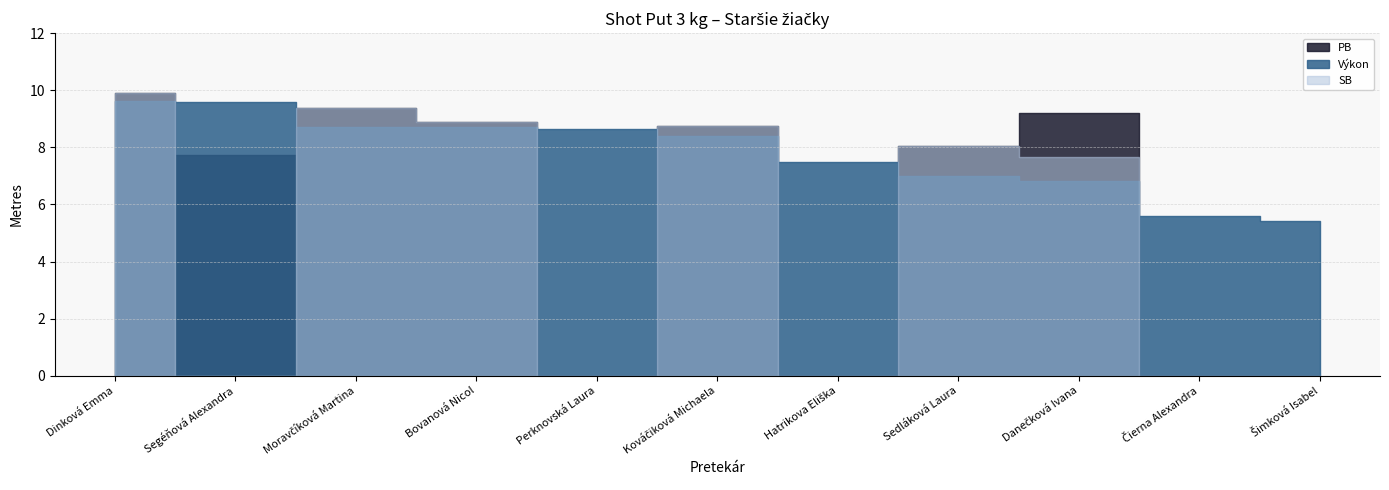

Which series changed the most between Moravčíková Martina and Perknovská Laura?

PB